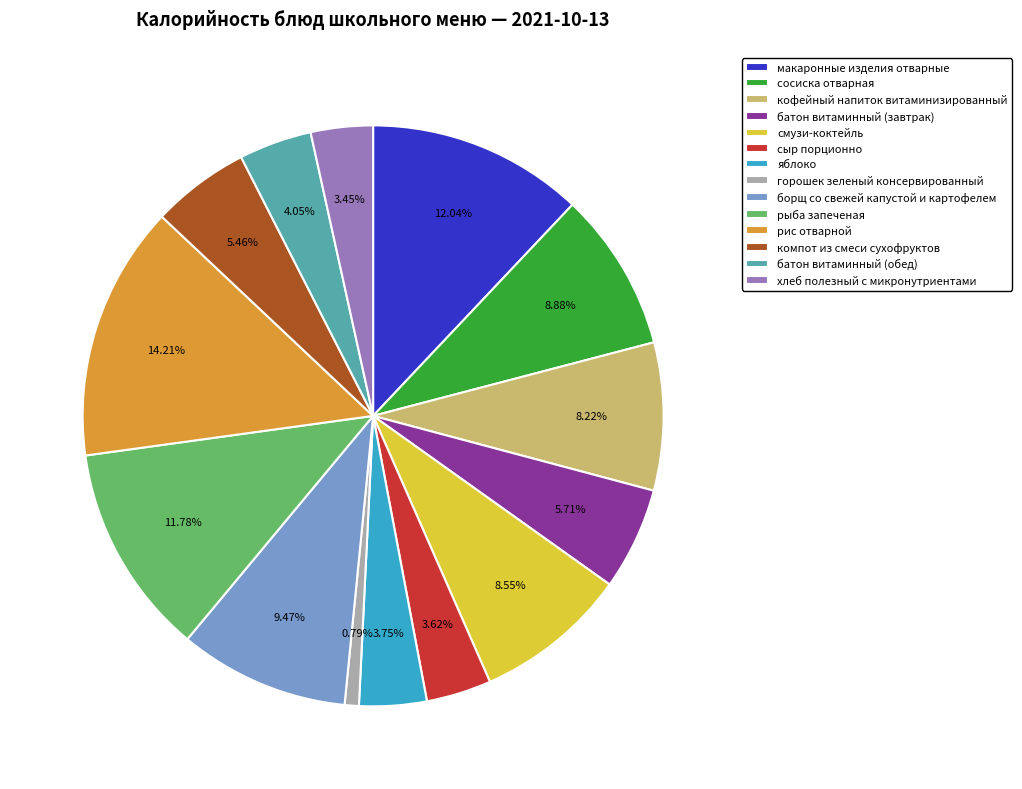

Does рыба запеченая account for over 50% of the chart?

No